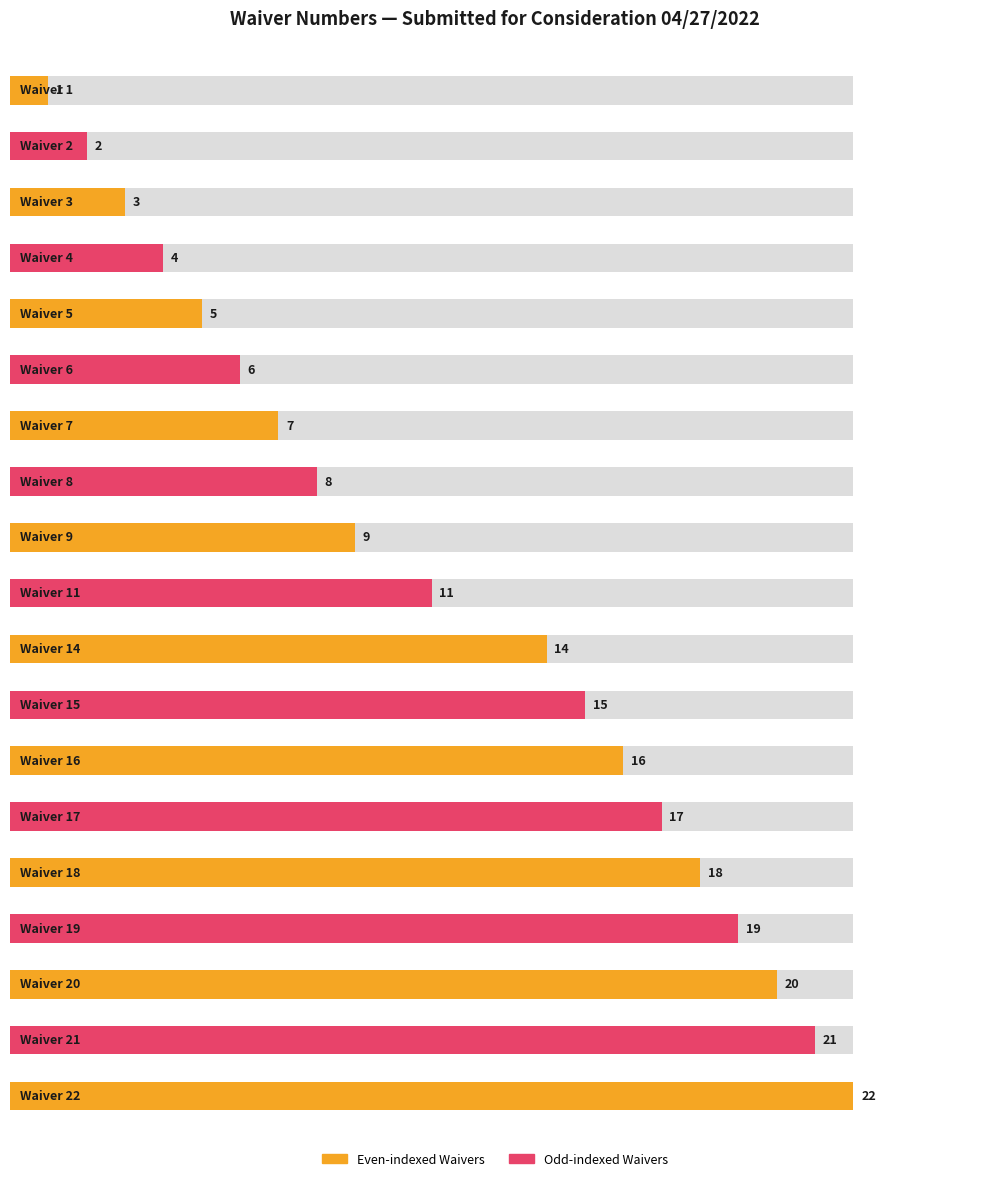

List the labels in order of value, smallest first.

Waiver 1, Waiver 2, Waiver 3, Waiver 4, Waiver 5, Waiver 6, Waiver 7, Waiver 8, Waiver 9, Waiver 11, Waiver 14, Waiver 15, Waiver 16, Waiver 17, Waiver 18, Waiver 19, Waiver 20, Waiver 21, Waiver 22